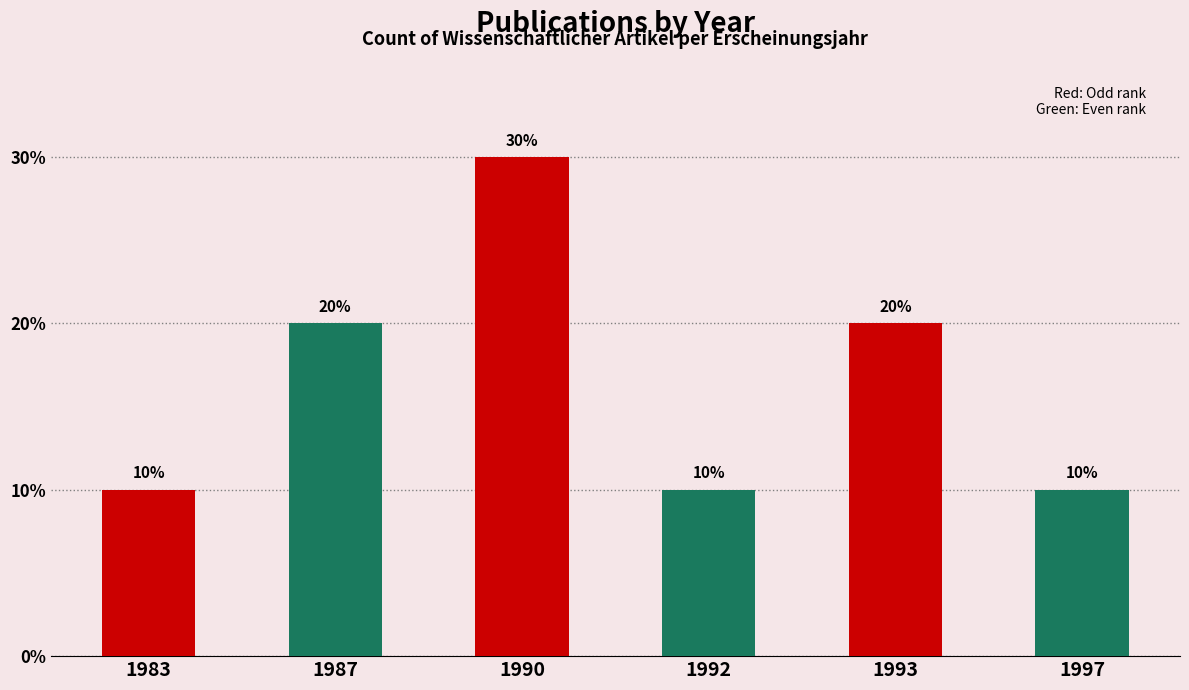

Count the values in the range 1 to 2.

5